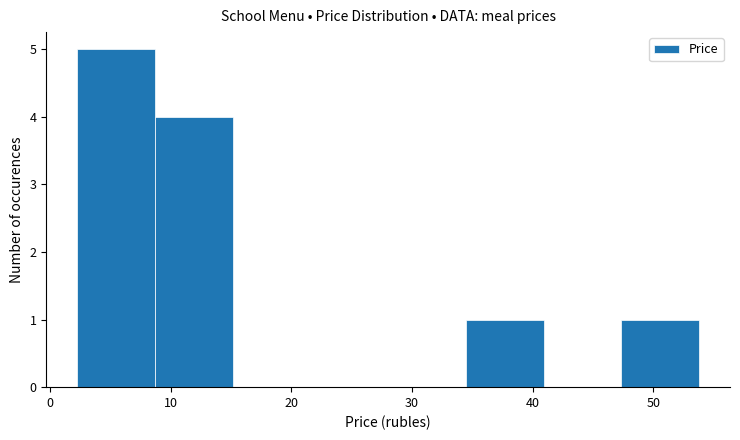

How tall is the bar that spans 2 to 9 on the x-axis? Neither the bar edges nor the heights are printed on the chart, so give them approximately, as read against the axes.

5